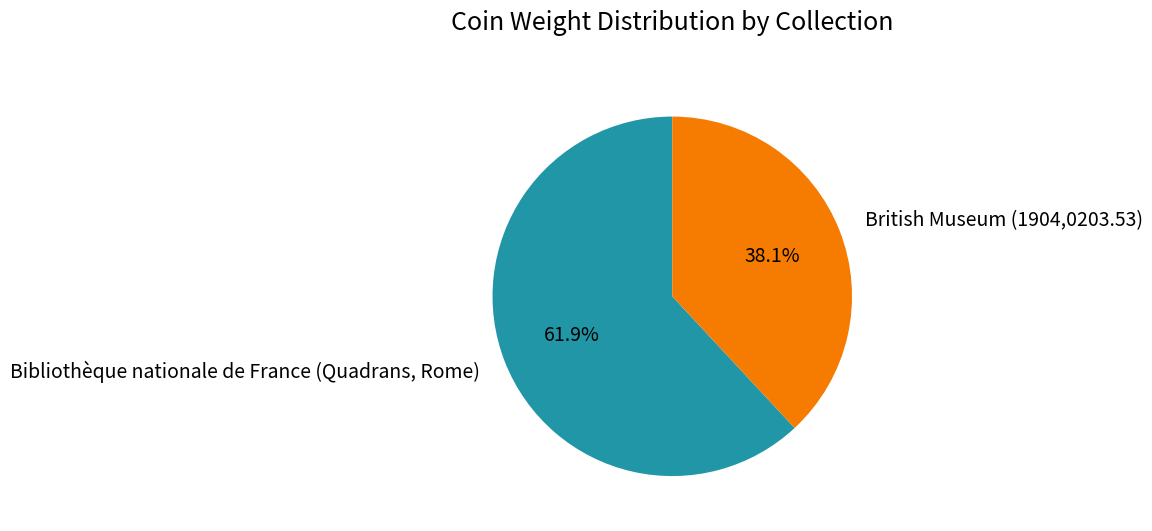

What percentage is the British Museum (1904,0203.53) slice, to the nearest percent?

38%